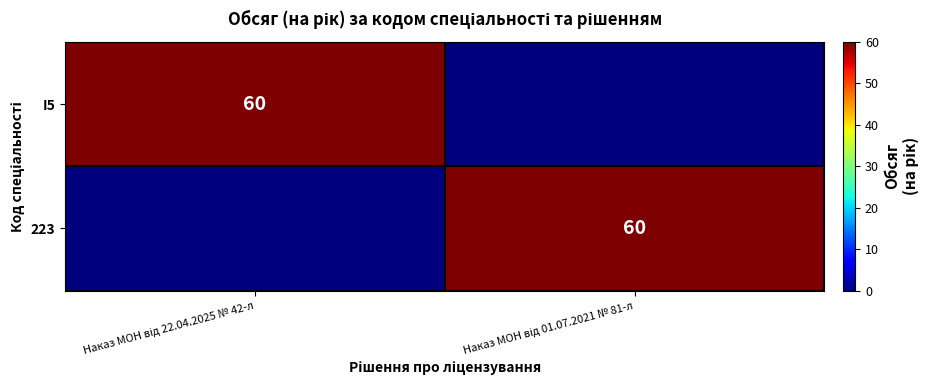

True or false: I5 has a value of 19 at Наказ МОН від 01.07.2021 № 81-л.

False